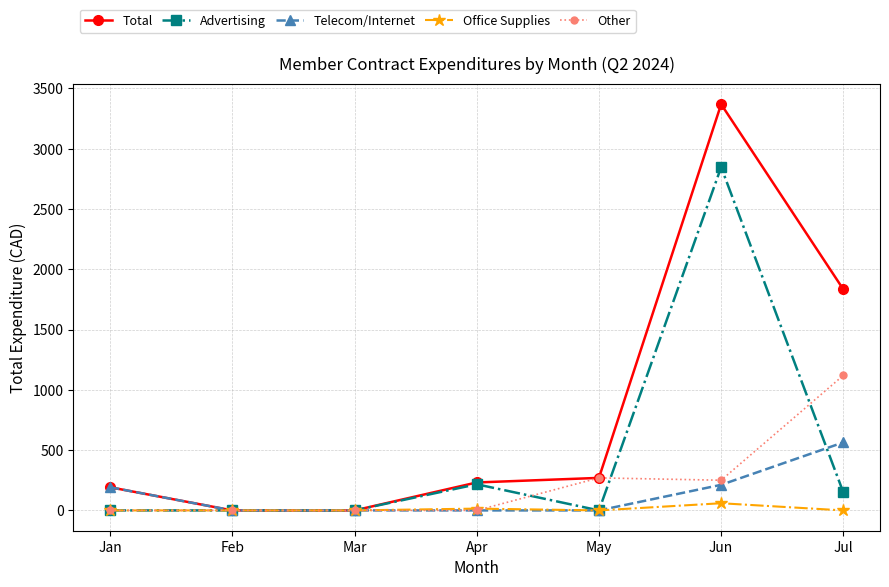

The value of Other at Jul is 276.3. True or false?

False